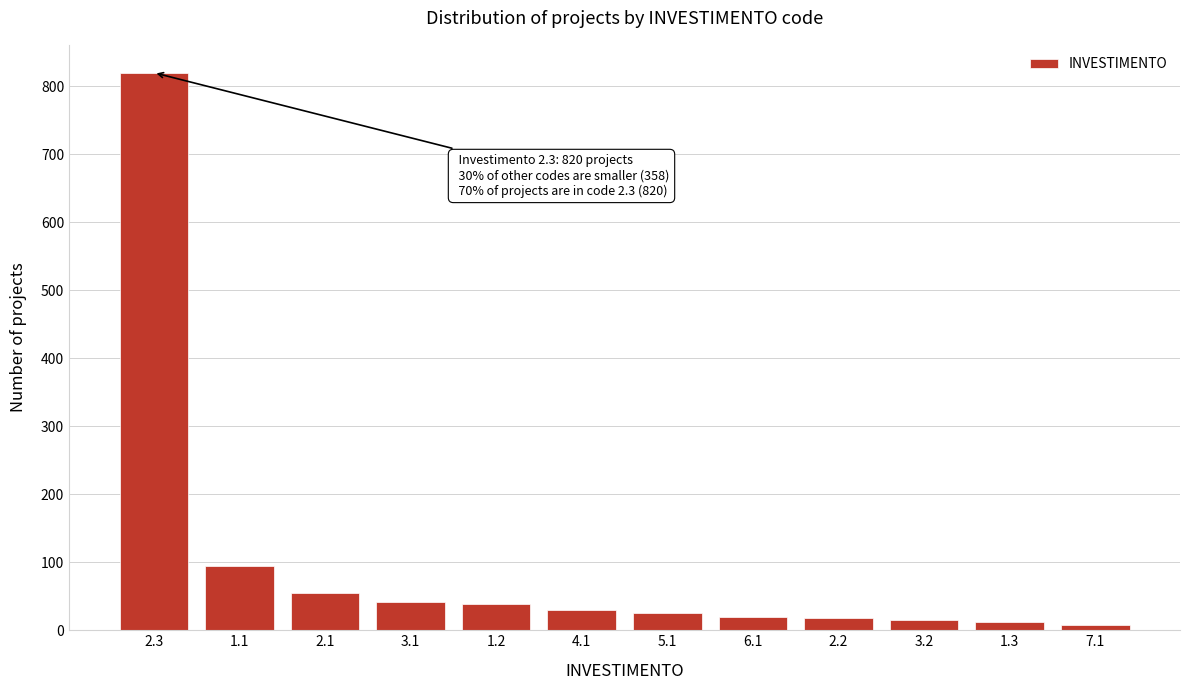

Which has a higher value, 5.1 or 1.1?

1.1